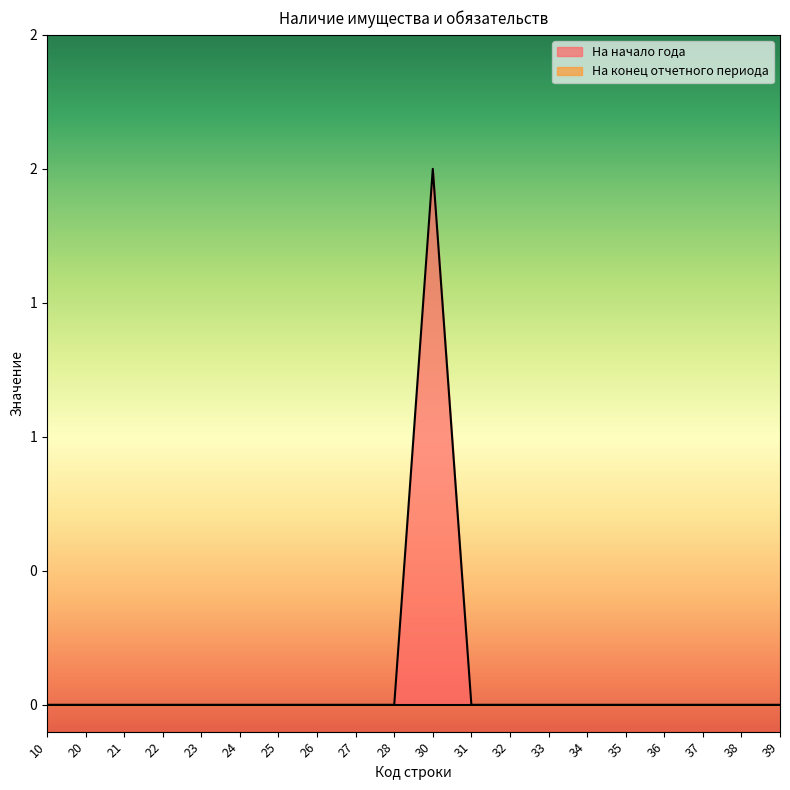

Where is the first local maximum?

30